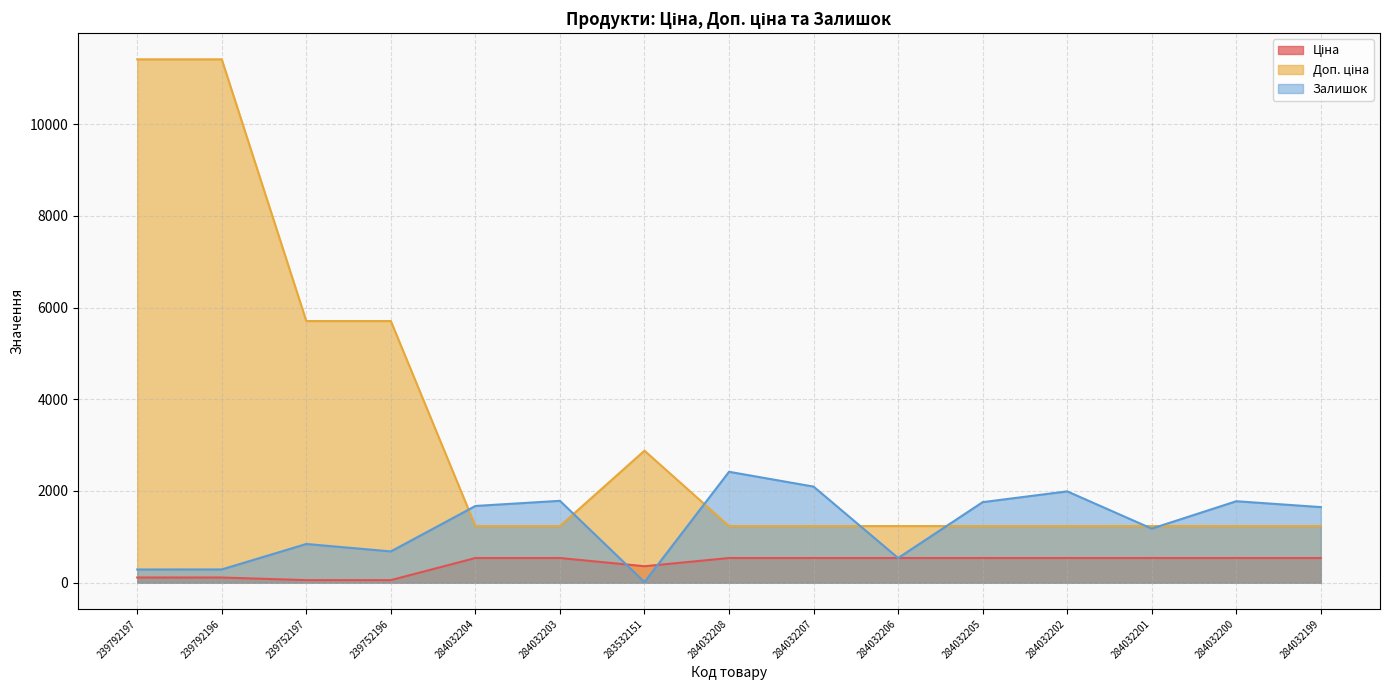

What is the sum of all Залишок values?

18991.0